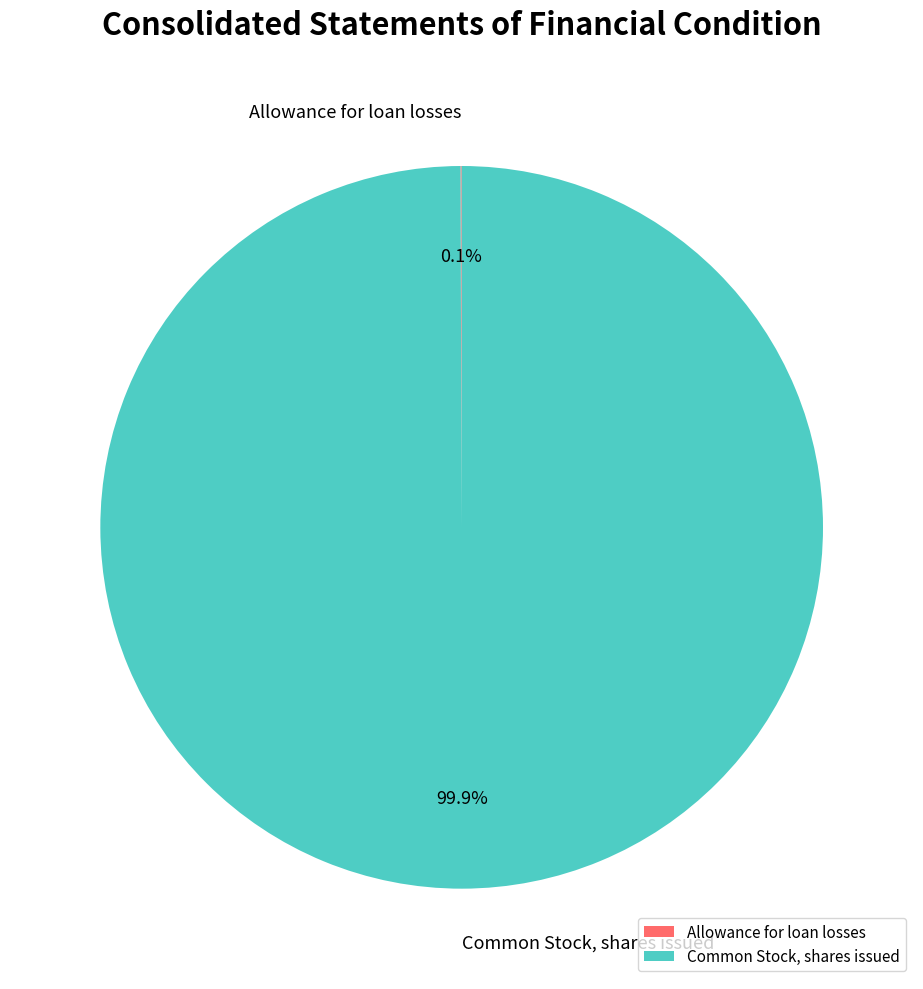

What is the majority slice?

Common Stock, shares issued